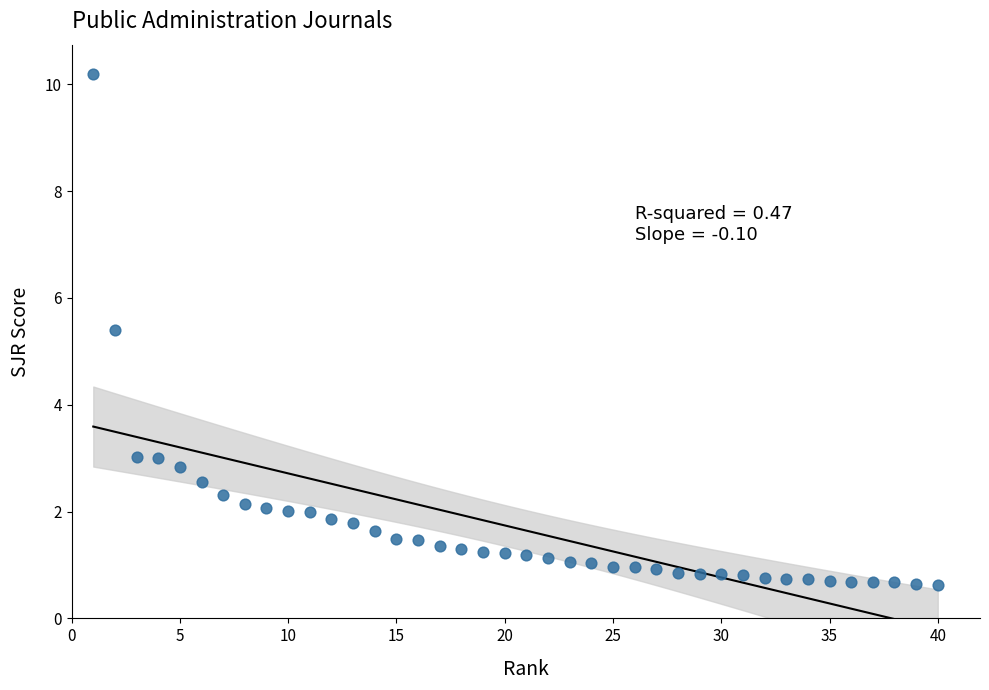

What Y value in the scatter plot is closest to 5?

5.4